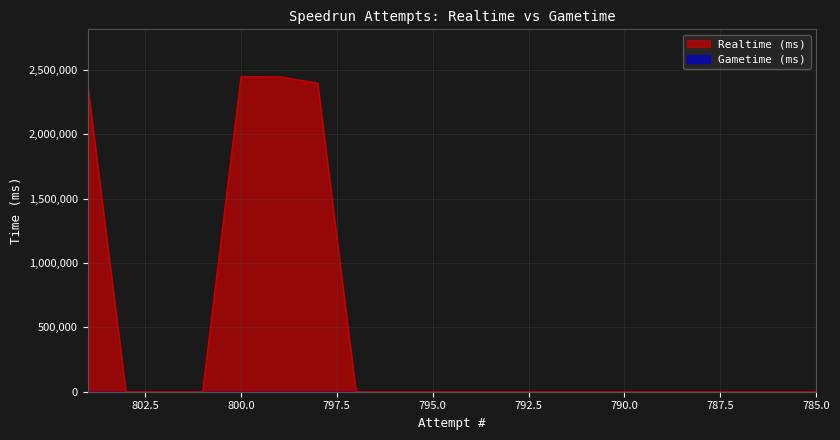

How many positive values are there?

4